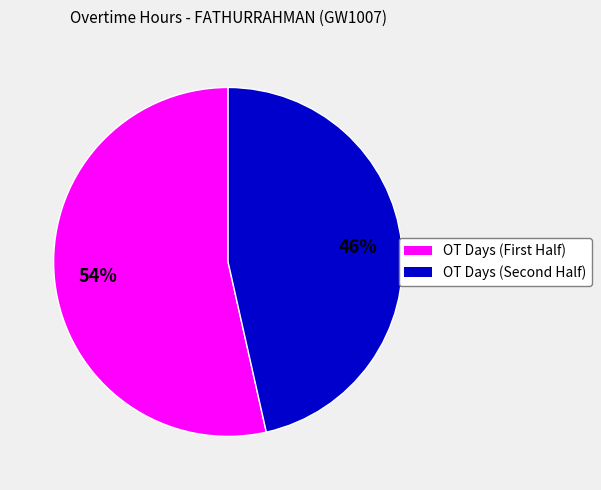

Is there a majority slice in this chart?

Yes